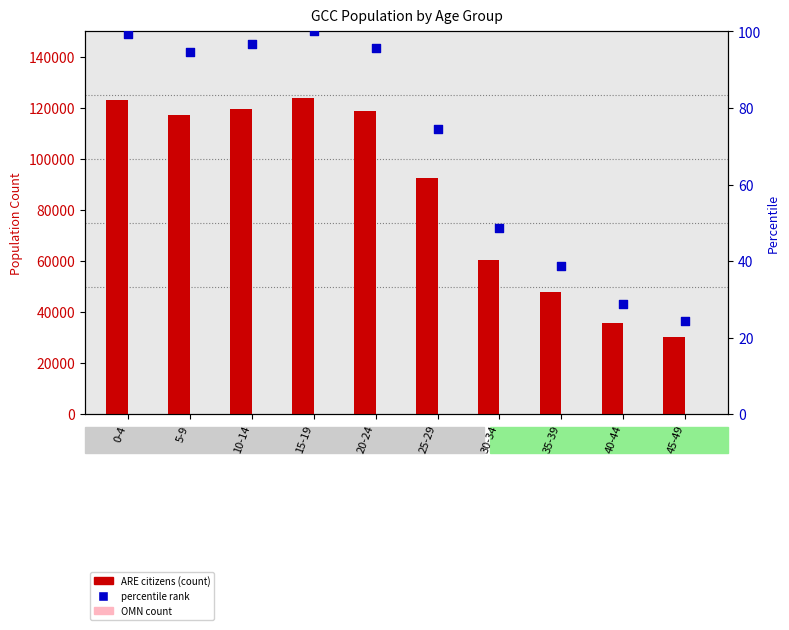

Which series has the largest Y range (max minus min)?

ARE (citizens)